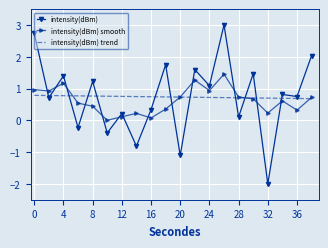

At how many categories does at least one series exceed 1?

9